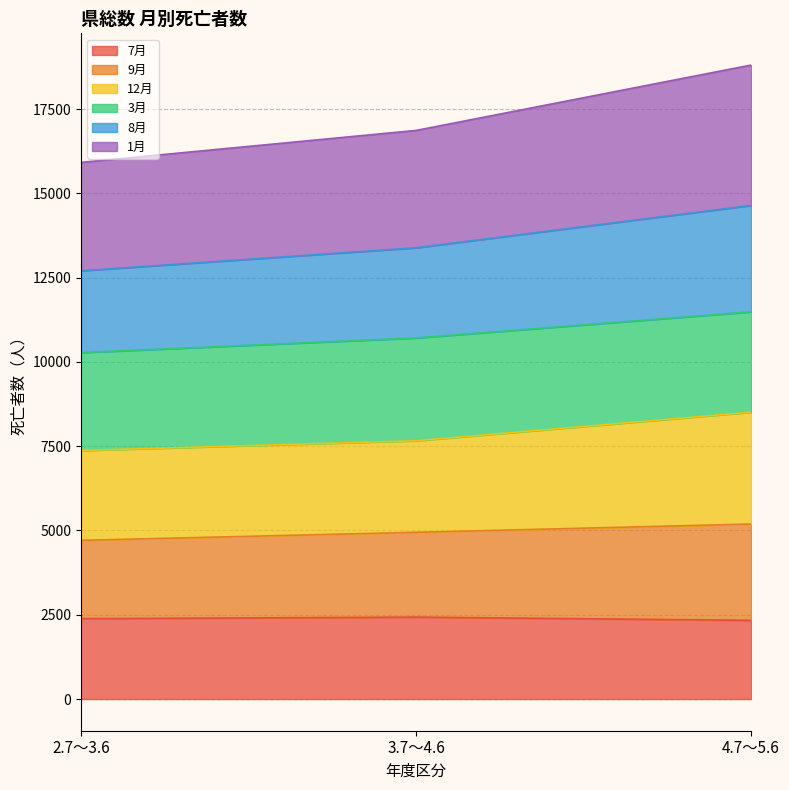

How many lines are shown in the chart?

6